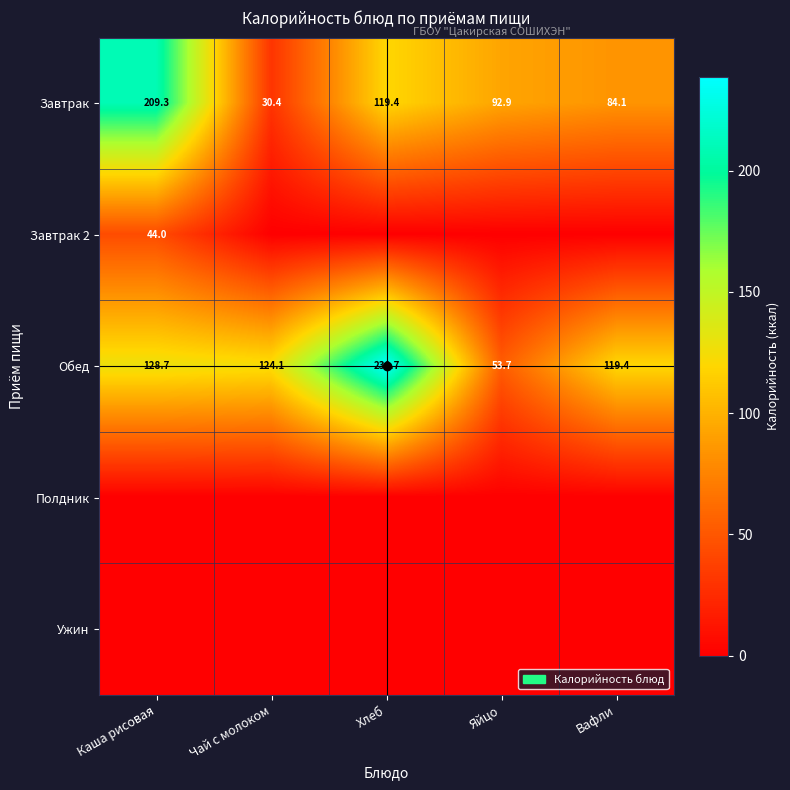

Which has a higher value, Вафли or Хлеб?

Хлеб